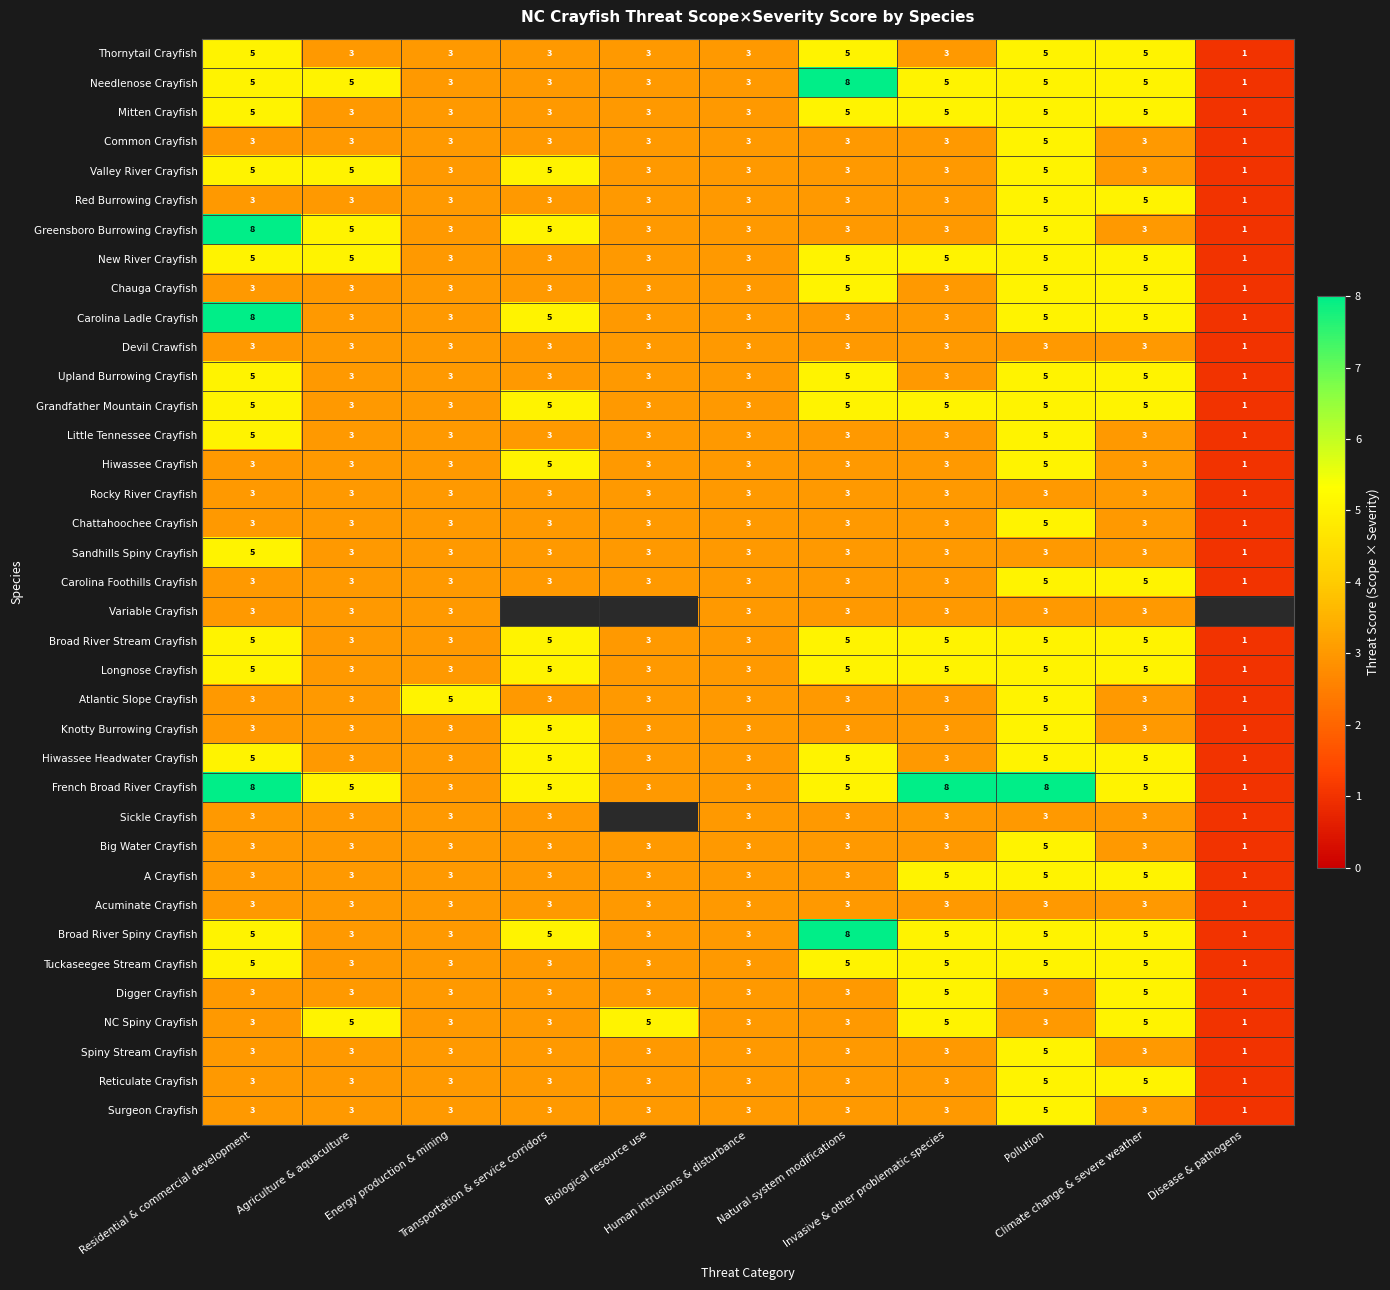

How many Hiwassee Headwater Crayfish values are between 3 and 5?

10